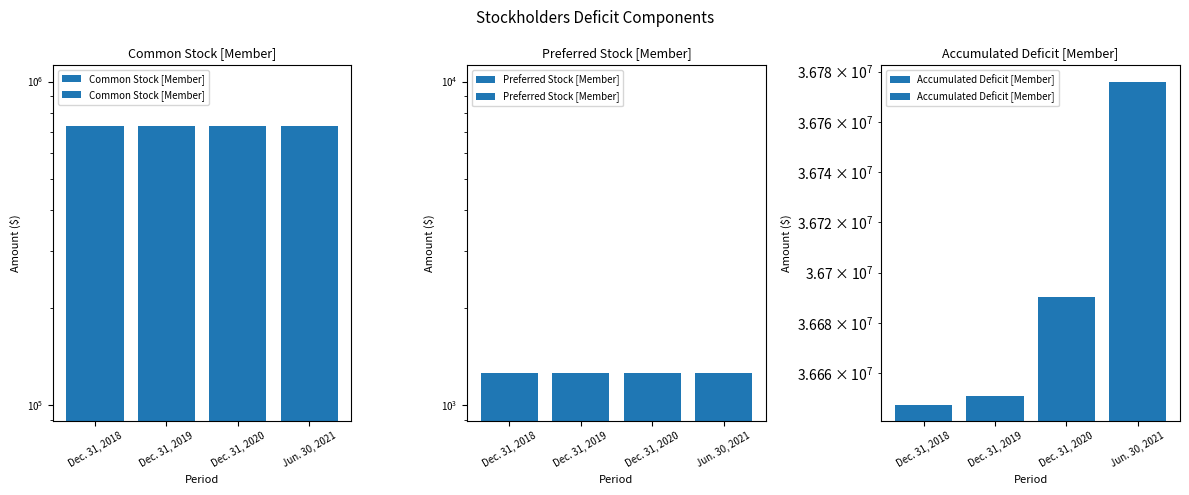

What is the value of the Common Stock [Member] bar at the 4th from the left?

730039